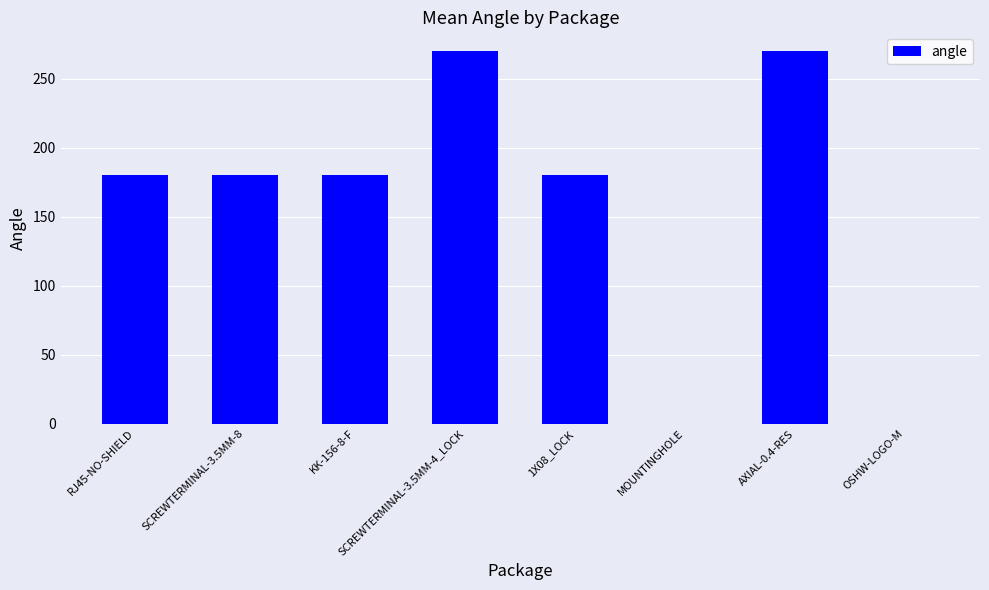

What is the greatest value displayed?

270